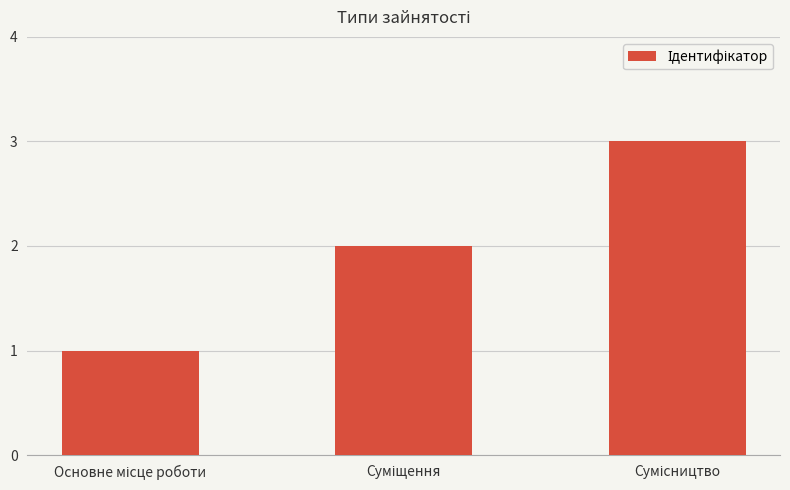

Reading left to right, transcribe all the data shown in this chart.

1	2	3